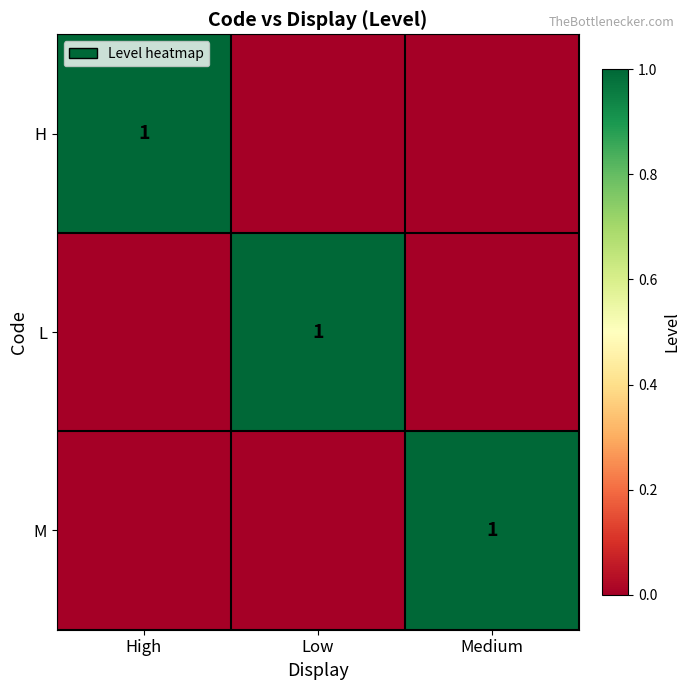

How many categories are shown in the chart?

3